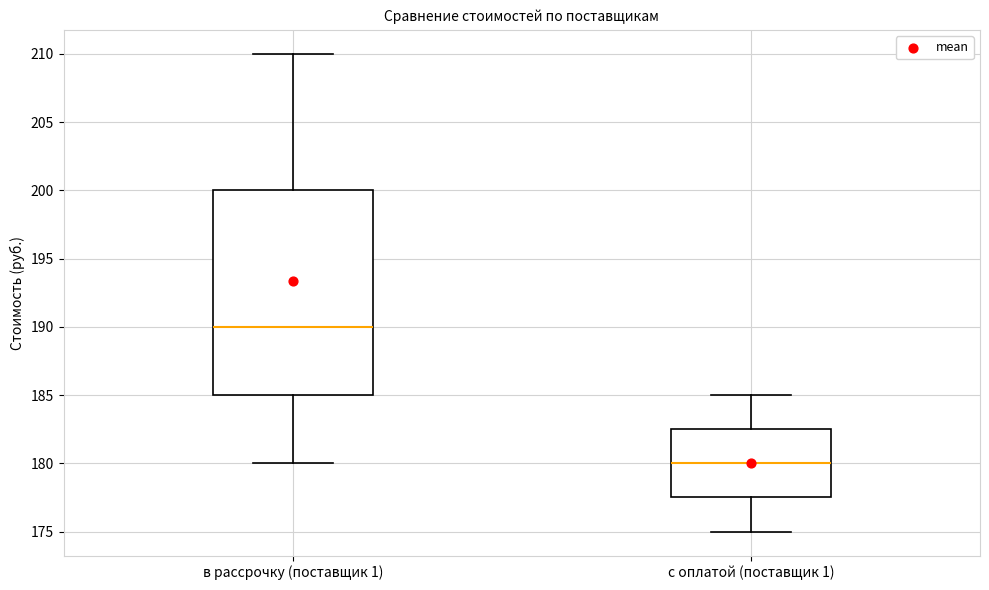

Reading left to right, read every box against the y-axis: the position of its median line, the range the box covers, and the ends of its whiskers. The values are not printed on the chart, so give them approximately, as read against the axis.

в рассрочку (поставщик 1): median 190.0, box 185.0 to 200.0, whiskers 180.0 to 210.0
с оплатой (поставщик 1): median 180.0, box 177.5 to 182.5, whiskers 175.0 to 185.0